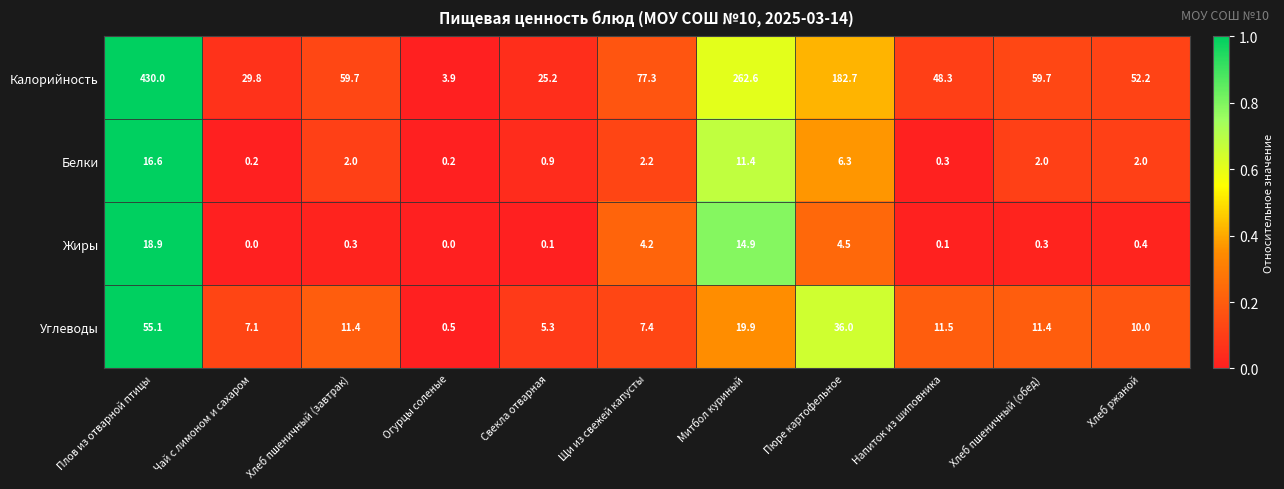

What is the total value across all series at Плов из отварной птицы?

520.6